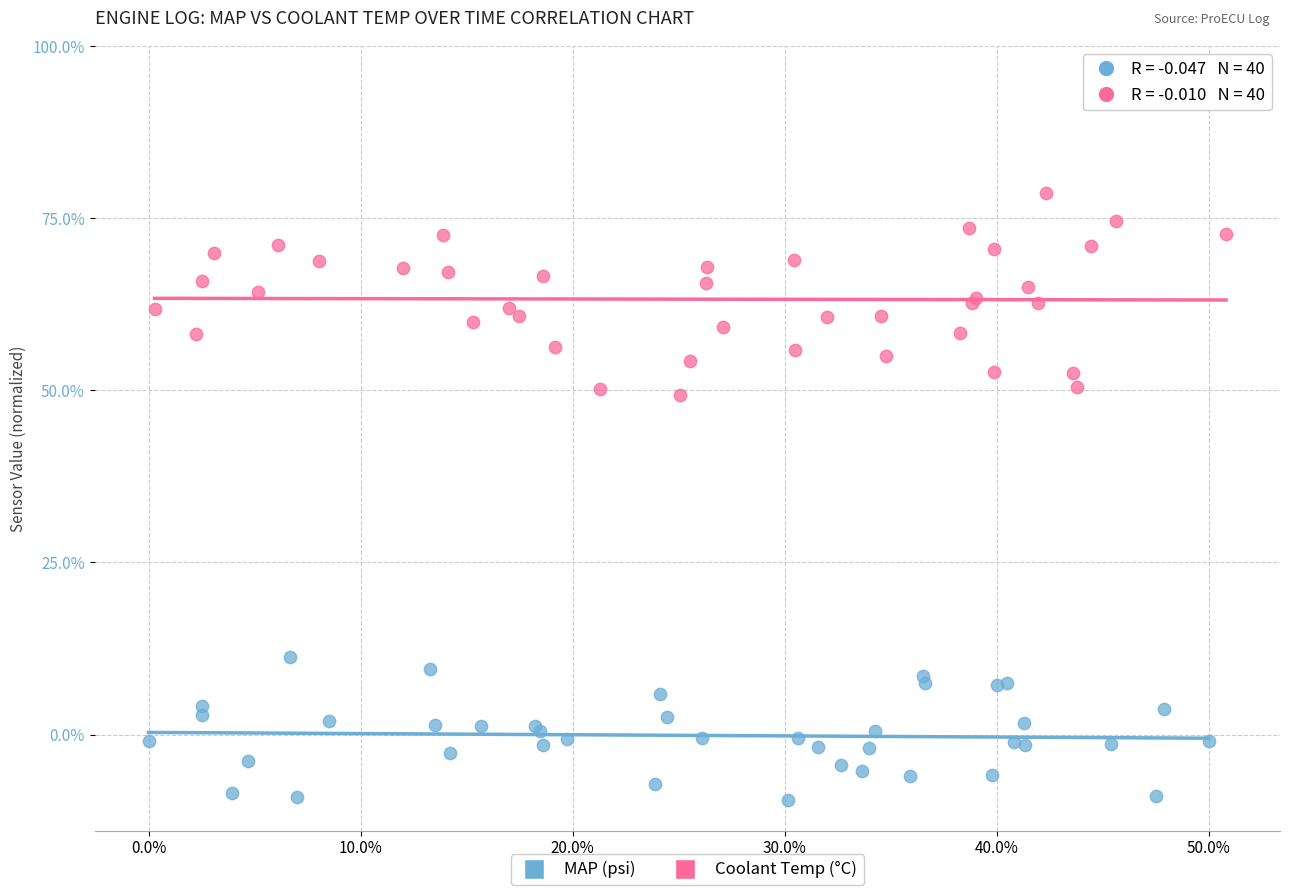

Which series contains the highest Y value?

Coolant Temp (°C)